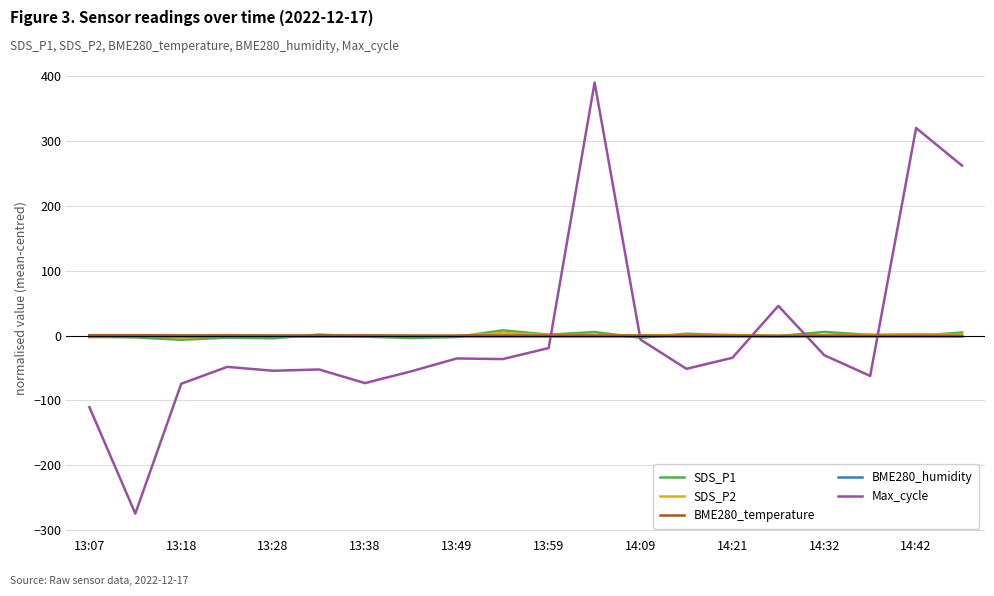

Does the chart have visible grid lines?

Yes